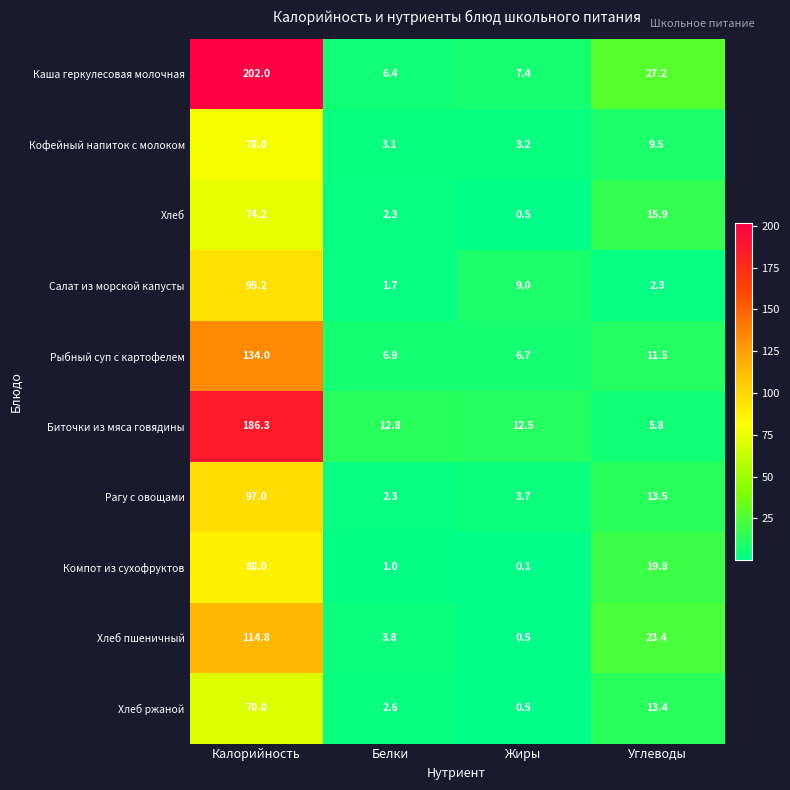

At which category does the chart reach its minimum across all series?

Жиры